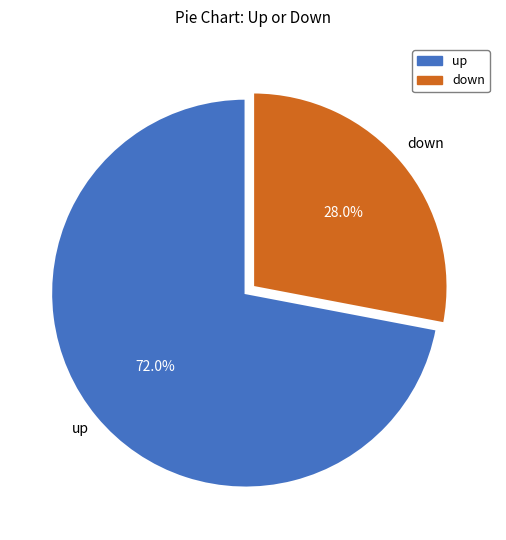

To the nearest percent, what percentage of the pie is up?

72%